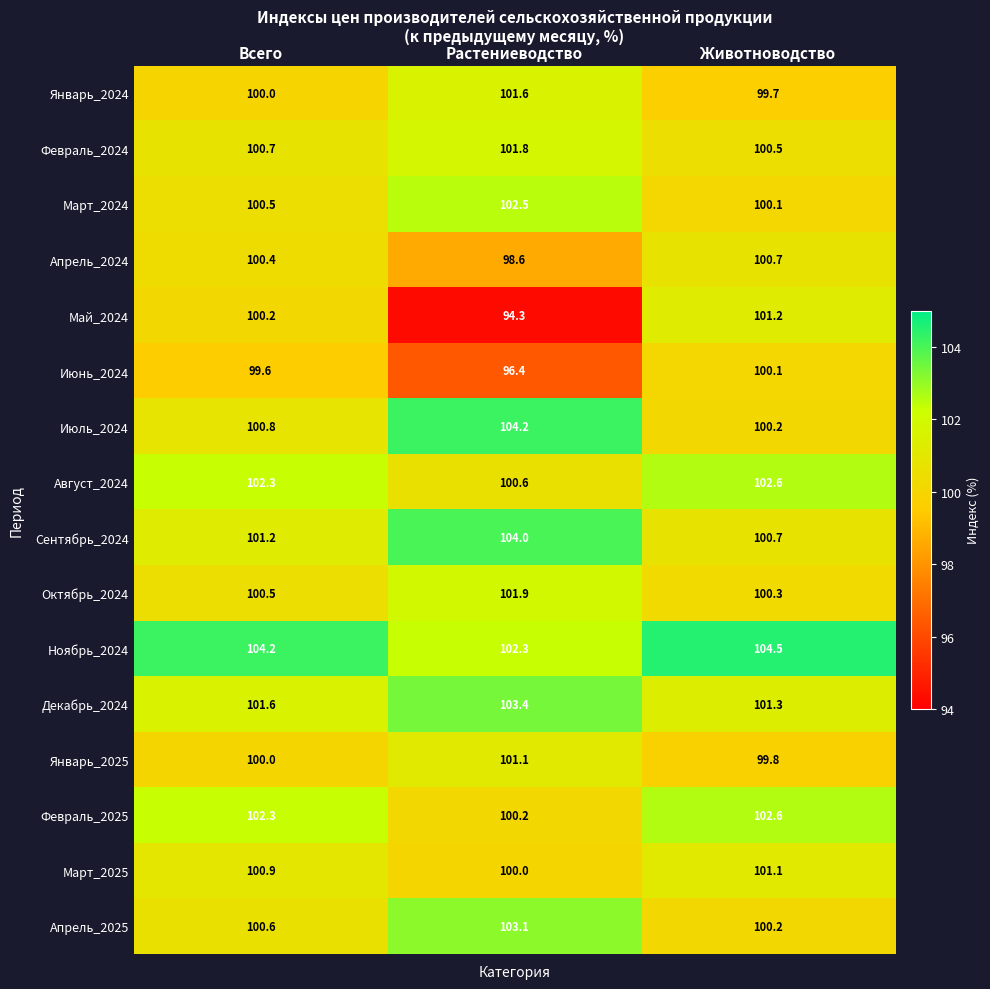

Which category has the lowest value across all series?

Растениеводство